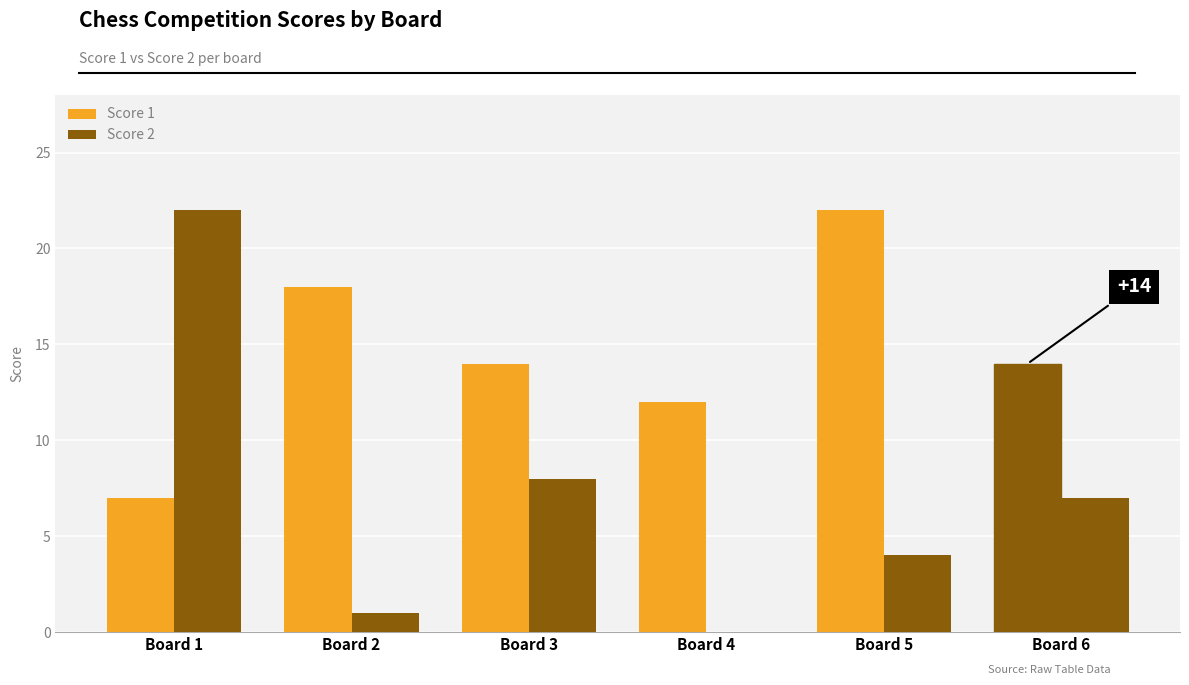

Reading left to right, extract all data points from this chart.

Score 1: Board 1=7	Board 2=18	Board 3=14	Board 4=12	Board 5=22	Board 6=14
Score 2: Board 1=22	Board 2=1	Board 3=8	Board 4=0	Board 5=4	Board 6=7